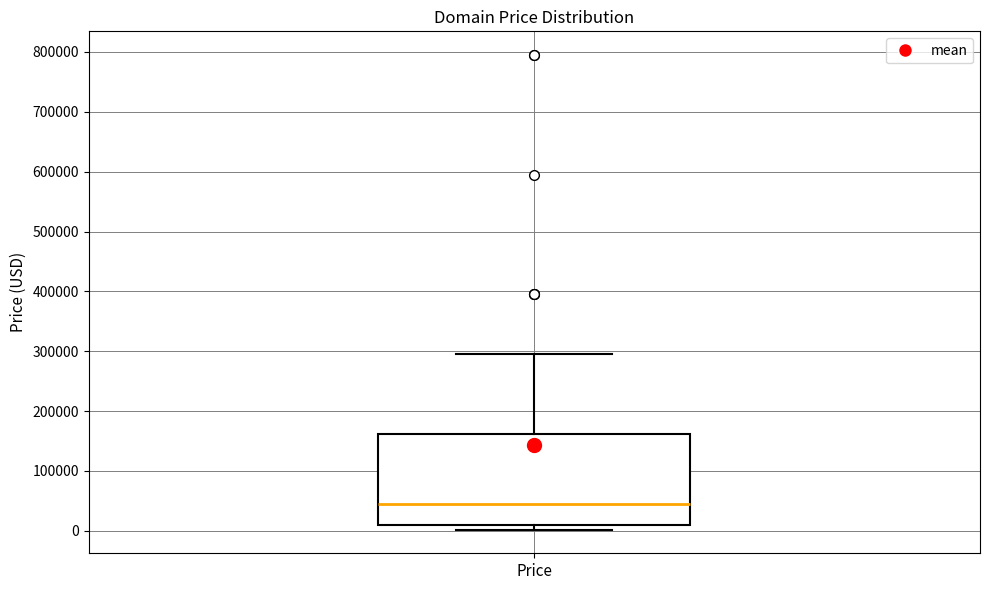

Where is the lower edge of the box for Price on the y-axis? The values are not printed on the chart, so give them approximately, as read against the axis.

10000